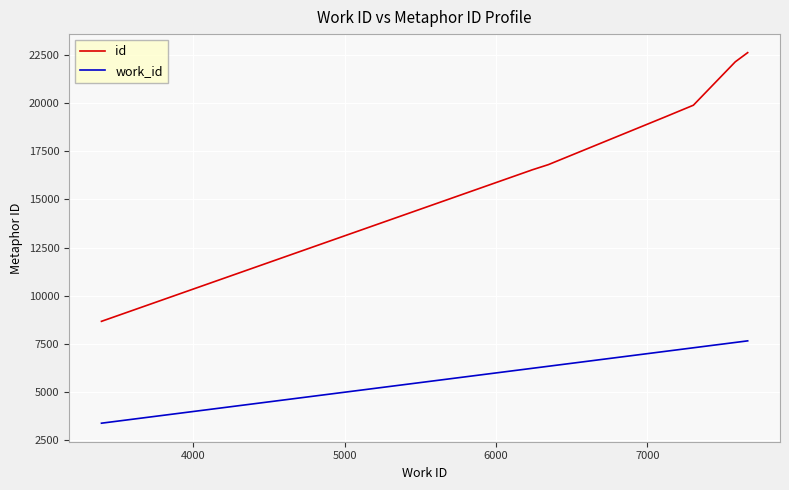

Count the number of data series in this chart.

2